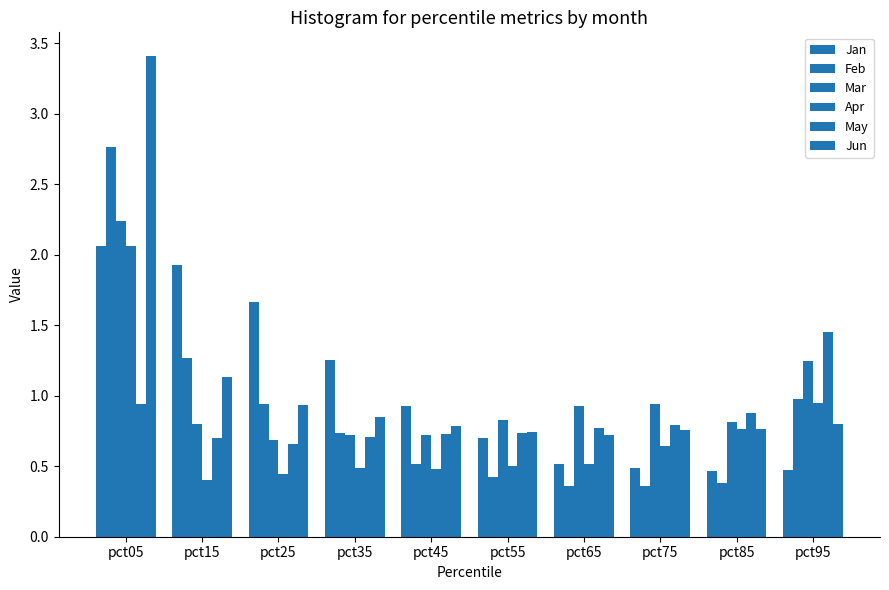

How many groups of bars are there?

10